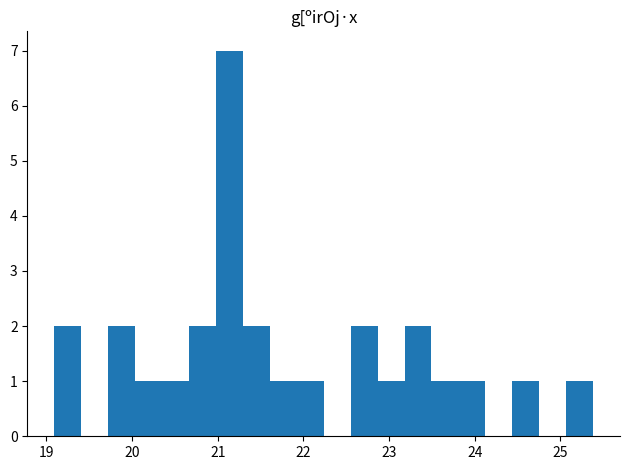

Around what value on the x-axis is the tallest bar? Give the approximate position of its centre, as read against the axis.

21.1